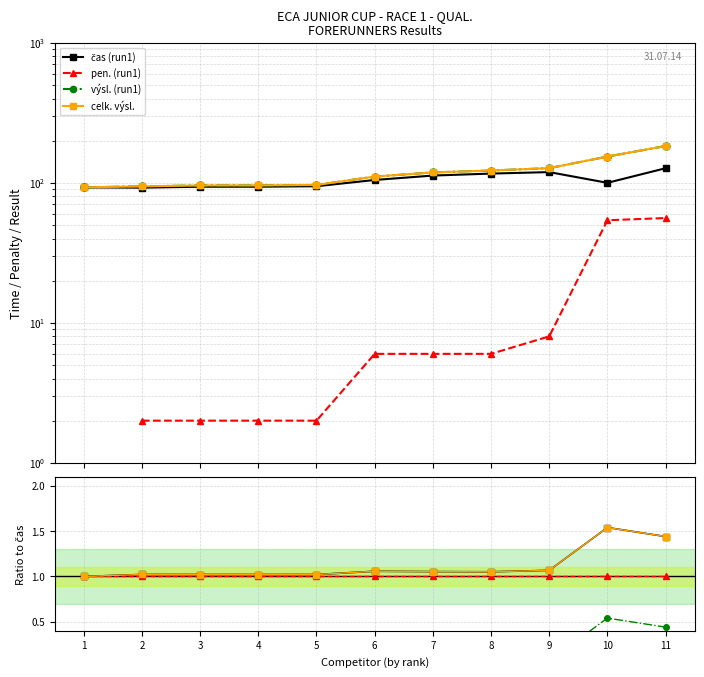

At how many categories does at least one series exceed 106?

6